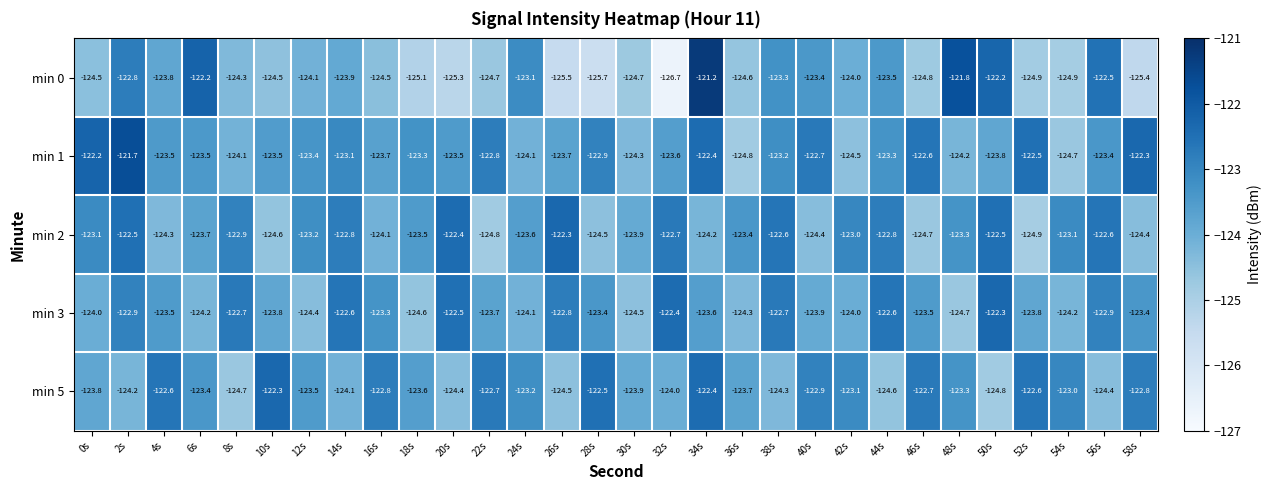

How many distinct data groups are displayed?

5